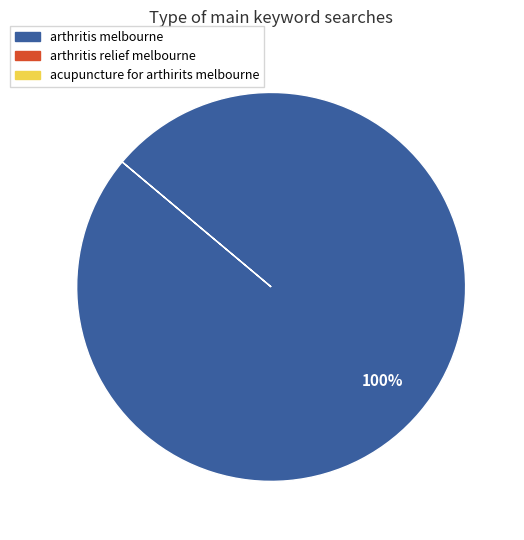

Is there any slice that represents more than half of the pie?

Yes